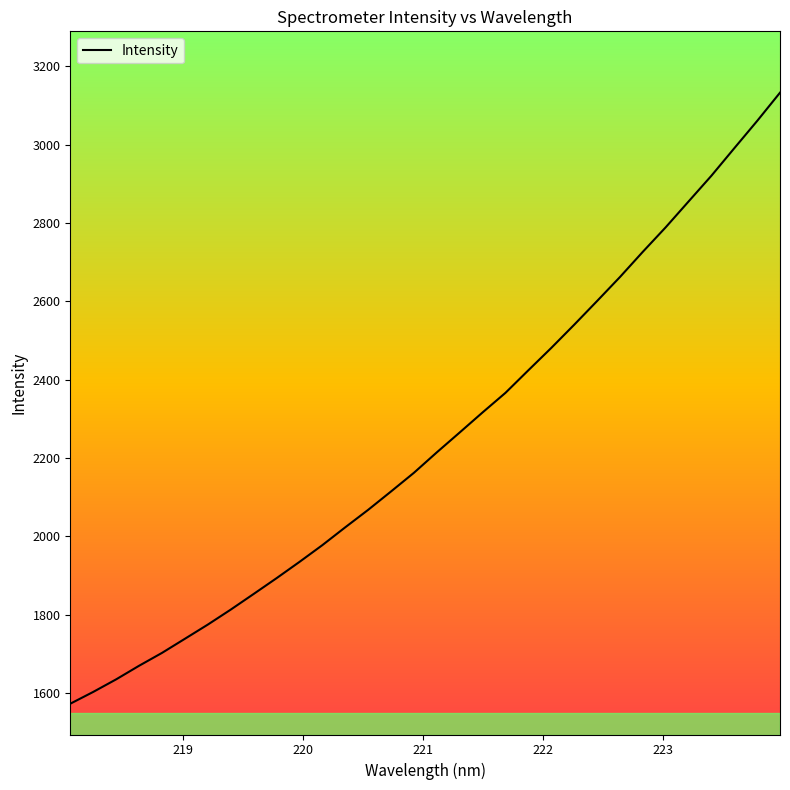

What is the difference between the second highest and second lowest values?

1458.1